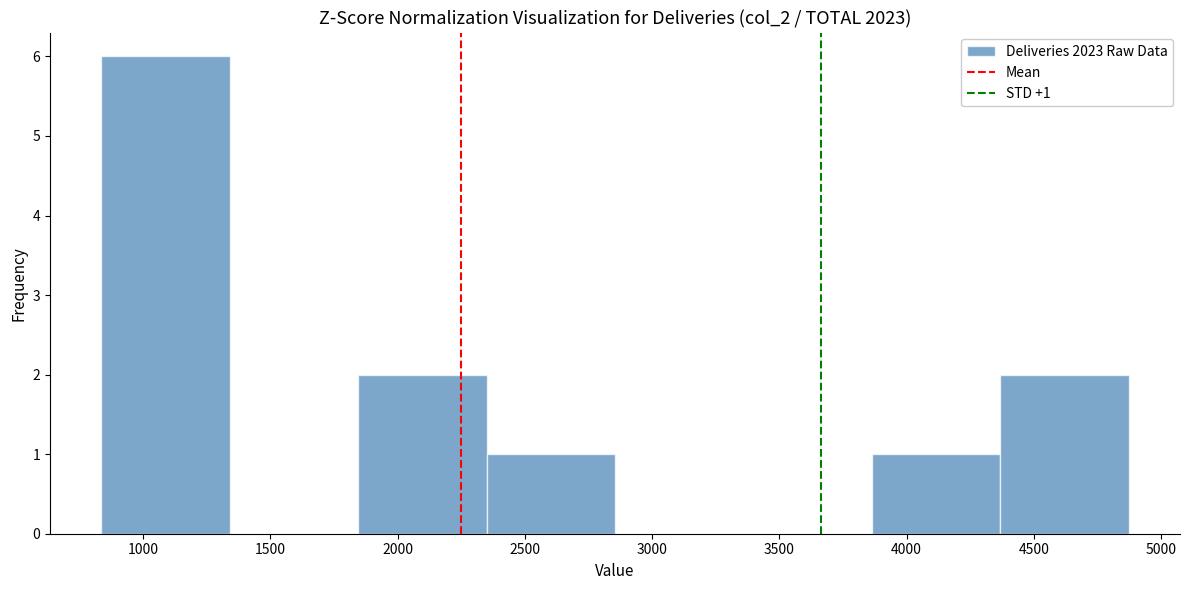

Over which range of the x-axis is the bar tallest?

850 to 1350